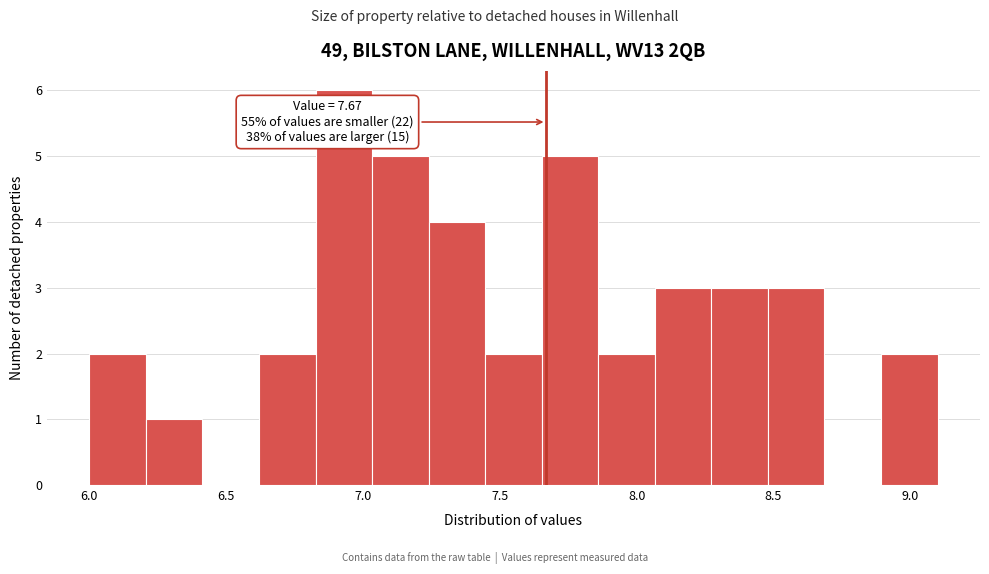

Which range on the x-axis has the tallest bar?

6.85 to 7.05